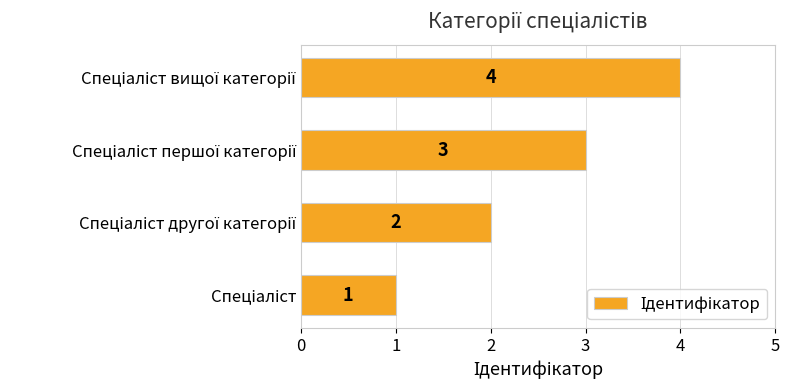

What is the greatest value displayed?

4